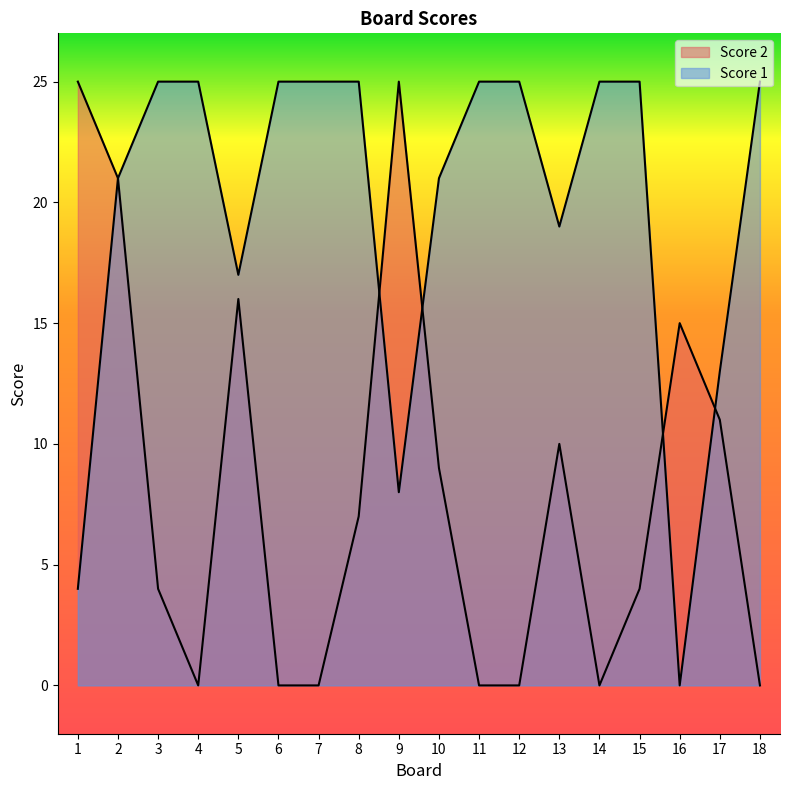

Where do Score 1 and Score 2 first cross each other?

8 and 9